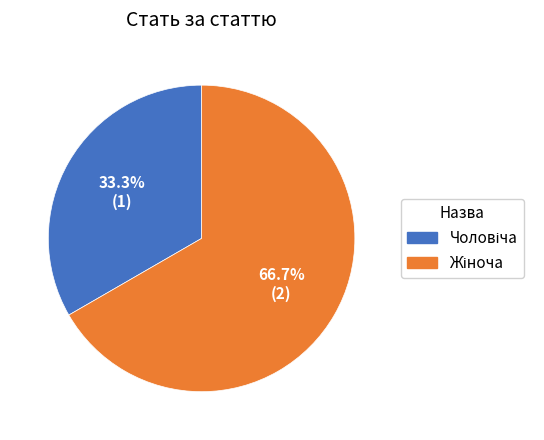

Is there any slice that represents more than half of the pie?

Yes